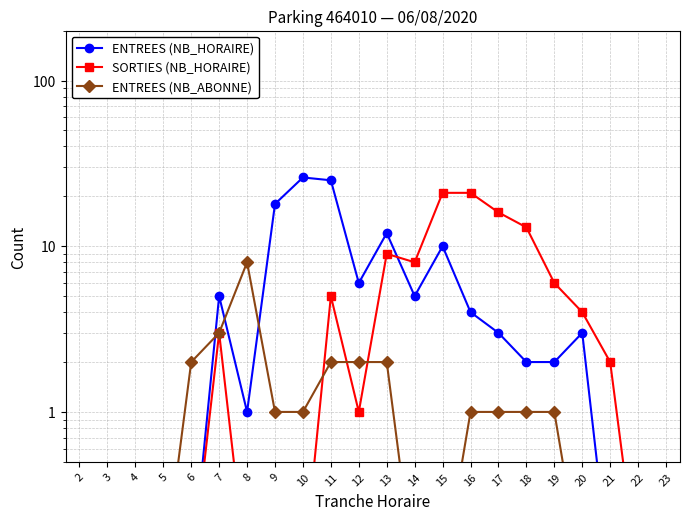

At which label does ENTREES (NB_HORAIRE) reach its minimum?

2